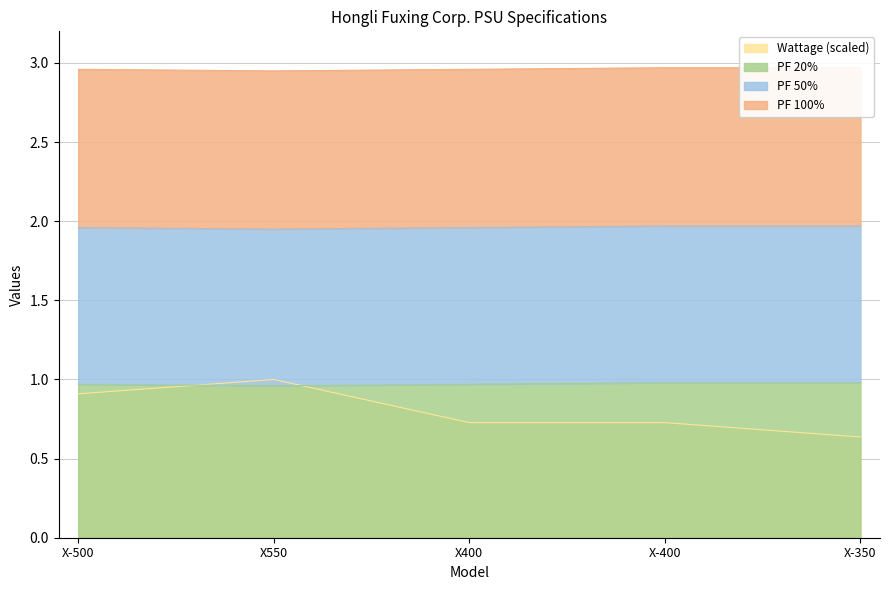

What value does the PF 20% series have at X400?

1.0